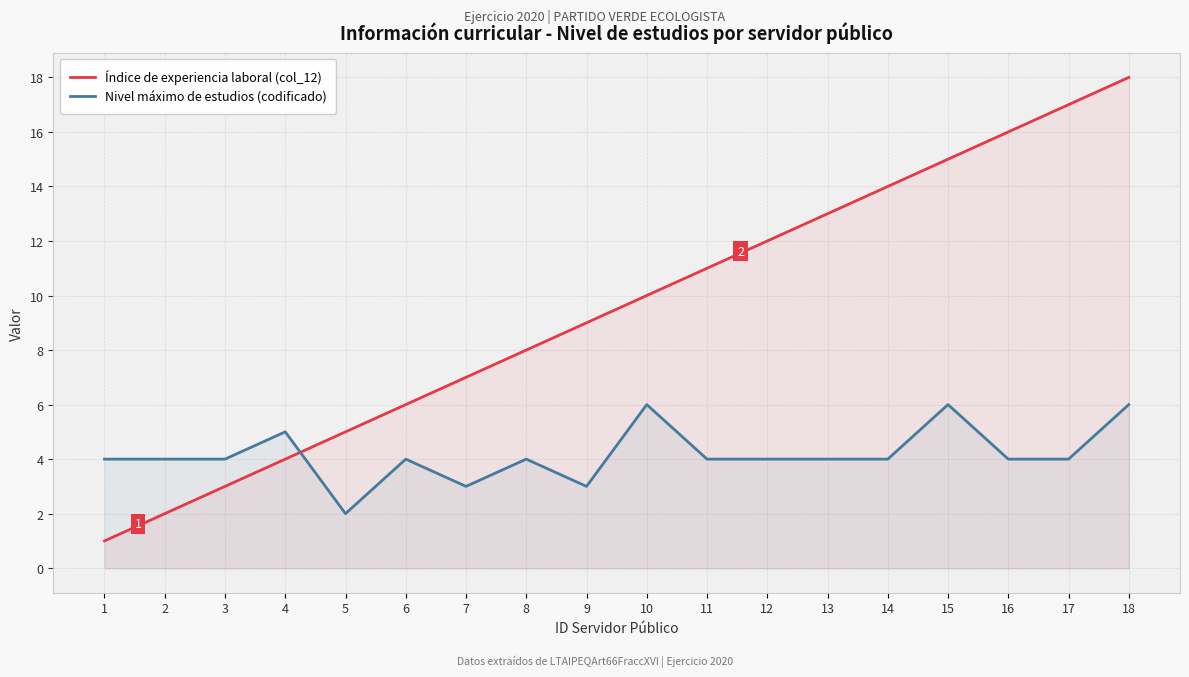

At which label is Índice de experiencia laboral (col_12) closest to 9?

9